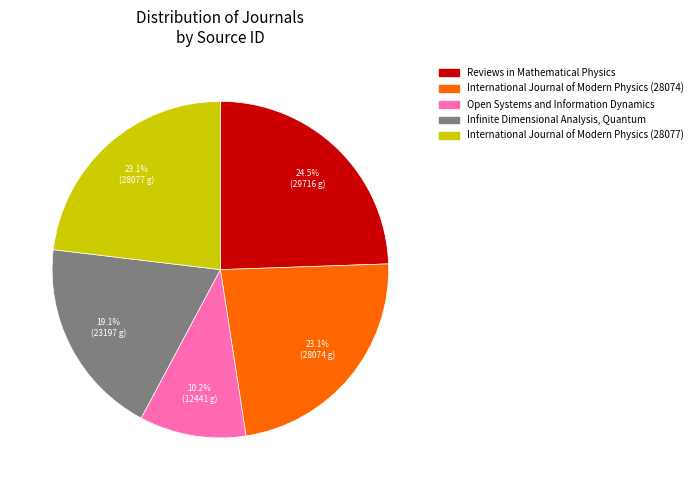

Which has a higher value, International Journal of Modern Physics (28077) or Open Systems and Information Dynamics?

International Journal of Modern Physics (28077)